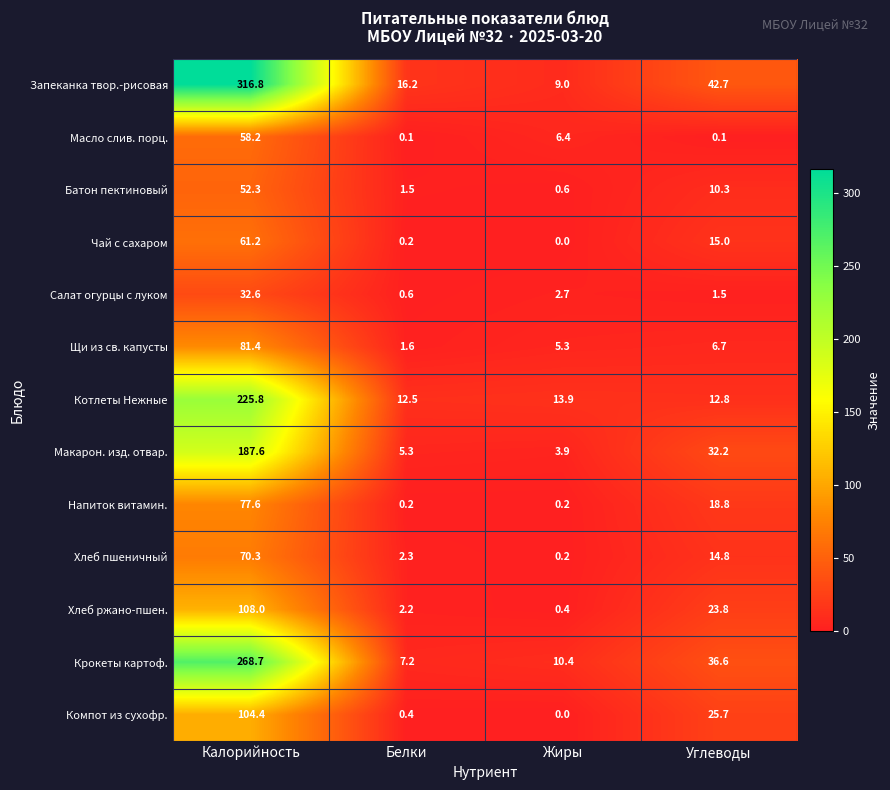

True or false: Хлеб пшеничный has a value of 3.2 at Белки.

False